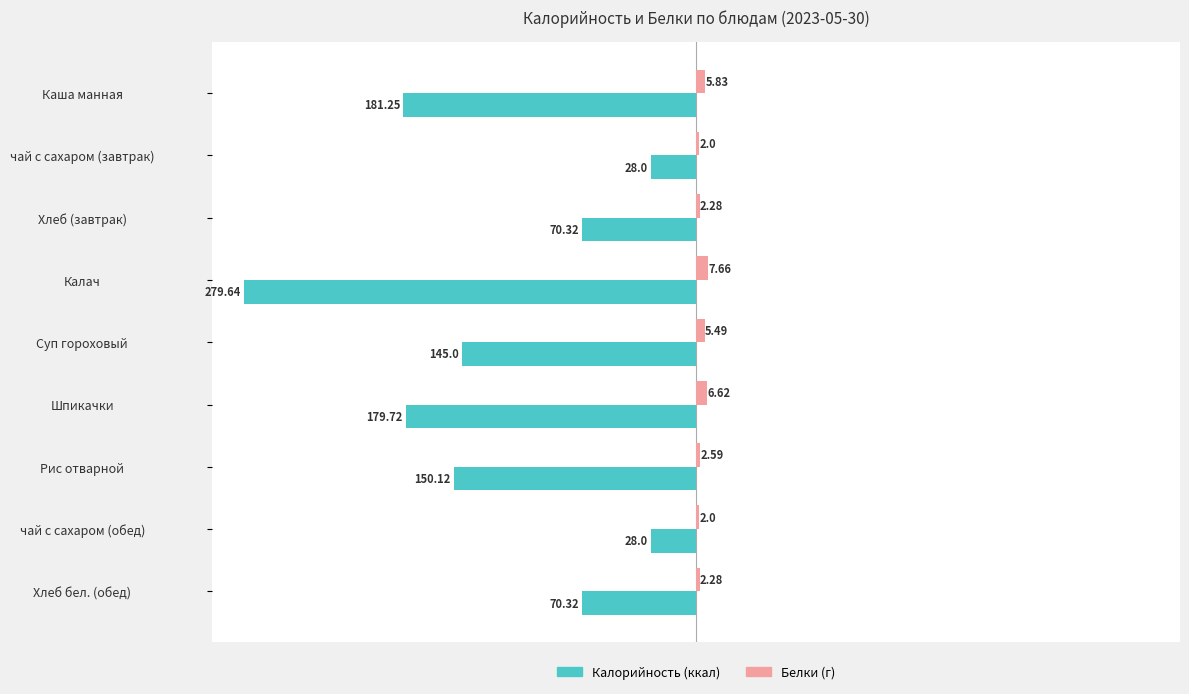

What is the difference between the highest and lowest values at Каша манная?

187.1